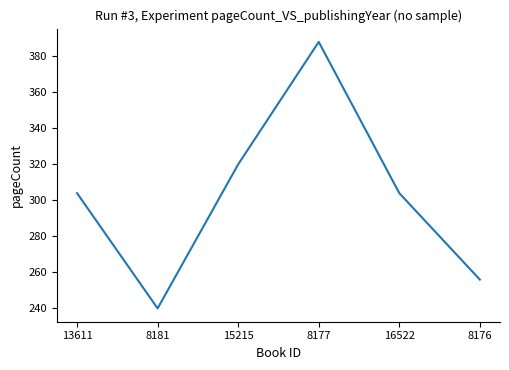

At which category does the chart reach its peak across all series?

8177